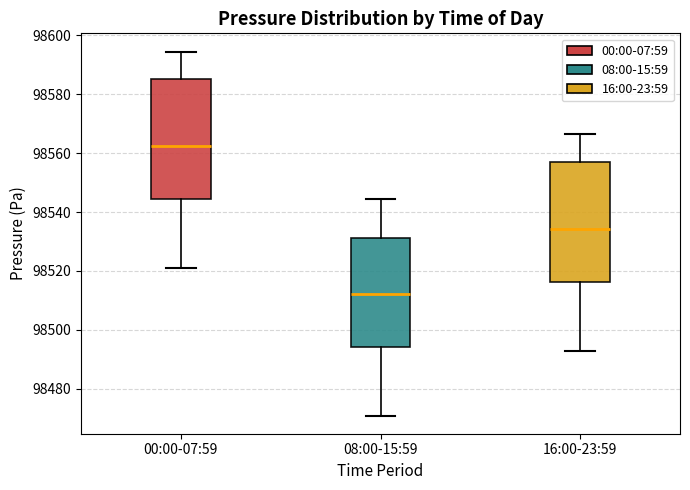

Which box has the lowest median line?

08:00-15:59